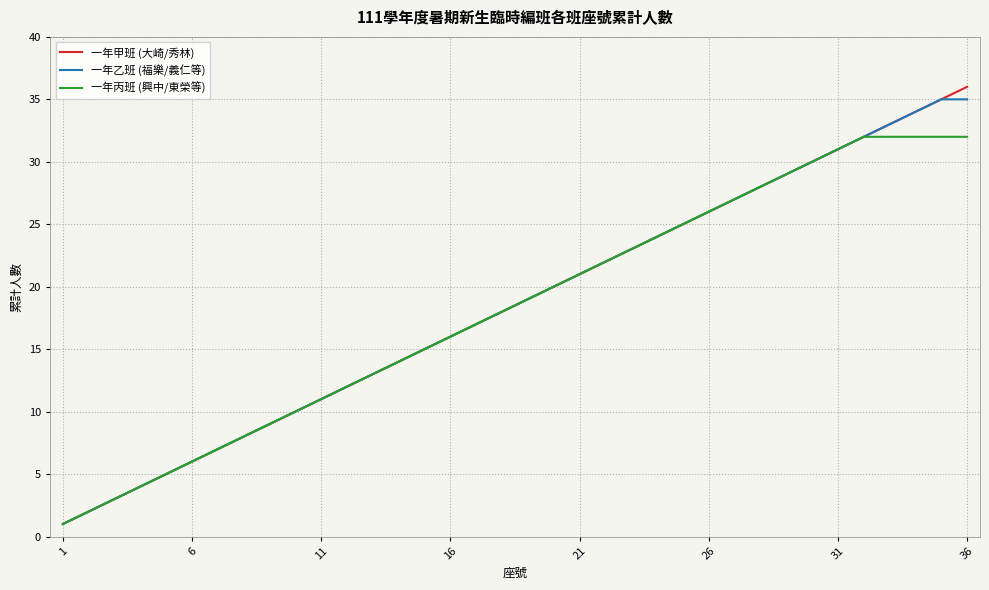

Which series has the widest spread of values?

一年甲班 (大崎/秀林)